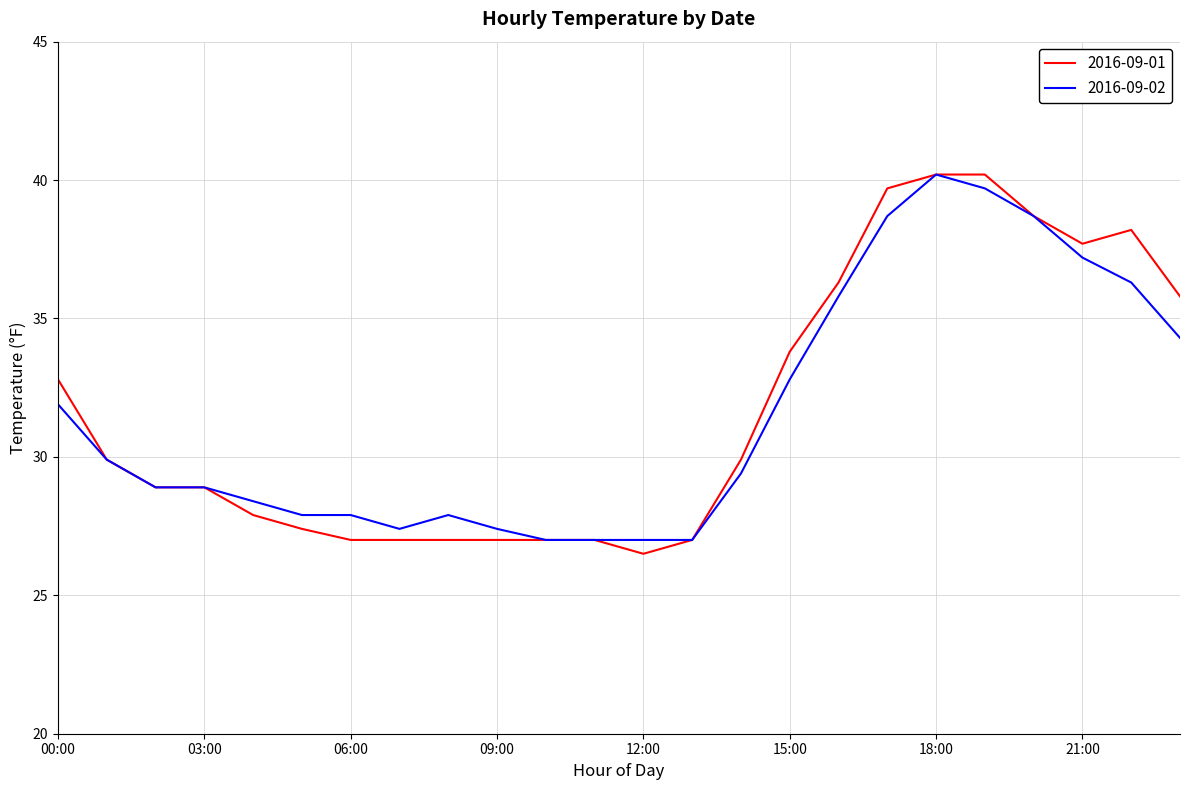

What is the highest value of the 2016-09-01 series?

40.2